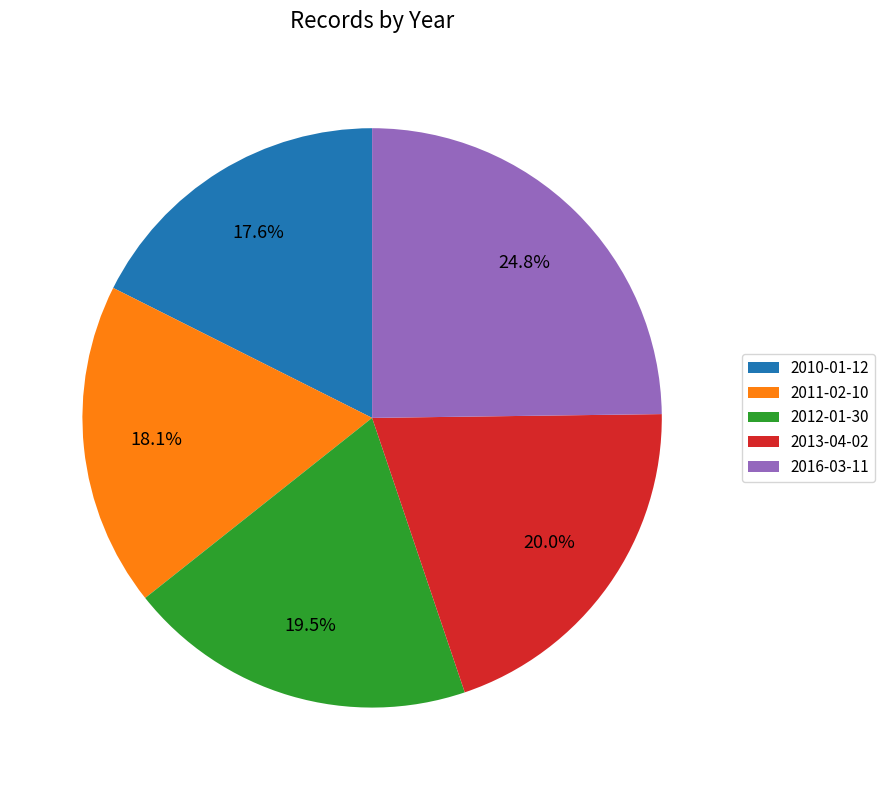

How much of the chart is everything except 2016-03-11?

75.2%